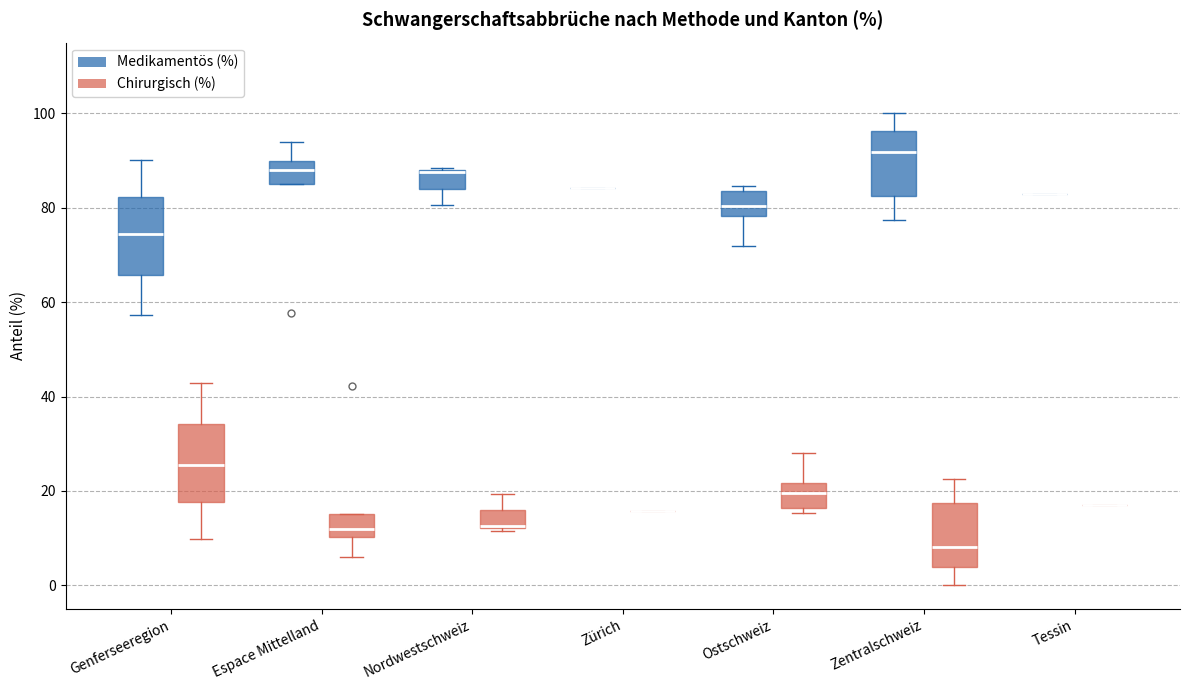

Reading left to right, transcribe this box plot: for each box, give where its median line is, the range the box spans, and where its two whiskers end, as read against the y-axis. The values are not printed on the chart, so give them approximately, as read against the axis.

Genferseeregion (Medikamentös (%)): median 74, box 66 to 82, whiskers 58 to 90
Genferseeregion (Chirurgisch (%)): median 26, box 18 to 34, whiskers 10 to 42
Espace Mittelland (Medikamentös (%)): median 88, box 84 to 90, whiskers 84 to 94
Espace Mittelland (Chirurgisch (%)): median 12, box 10 to 16, whiskers 6 to 16
Nordwestschweiz (Medikamentös (%)): median 88 (drawn on the box's upper edge), box 84 to 88, whiskers 80 to 88
Nordwestschweiz (Chirurgisch (%)): median 12 (drawn on the box's lower edge), box 12 to 16, whiskers 12 to 20
Zürich (Medikamentös (%)): box collapsed to a line at 84, whiskers 84 to 84
Zürich (Chirurgisch (%)): box collapsed to a line at 16, whiskers 16 to 16
Ostschweiz (Medikamentös (%)): median 80, box 78 to 84, whiskers 72 to 84 (just above the box's upper edge)
Ostschweiz (Chirurgisch (%)): median 20, box 16 to 22, whiskers 16 (just below the box's lower edge) to 28
Zentralschweiz (Medikamentös (%)): median 92, box 82 to 96, whiskers 78 to 100
Zentralschweiz (Chirurgisch (%)): median 8, box 4 to 18, whiskers 0 to 22
Tessin (Medikamentös (%)): box collapsed to a line at 84, whiskers 84 to 84
Tessin (Chirurgisch (%)): box collapsed to a line at 16, whiskers 16 to 16